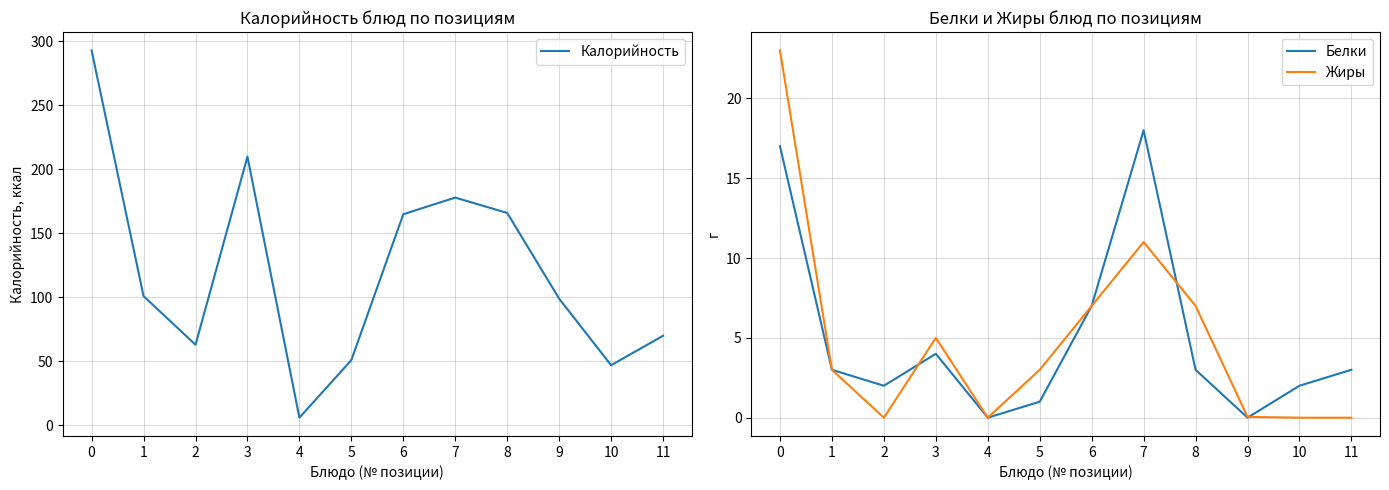

How many interior local valleys does the Жиры series have?

2